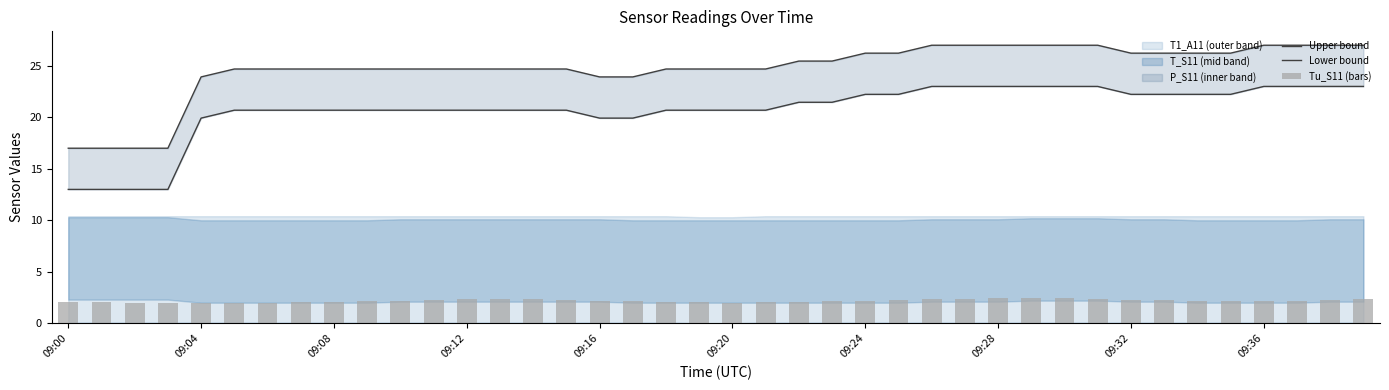

What is the value of the Tu_S11 (bars) bar at the 33rd from the left?

2.3